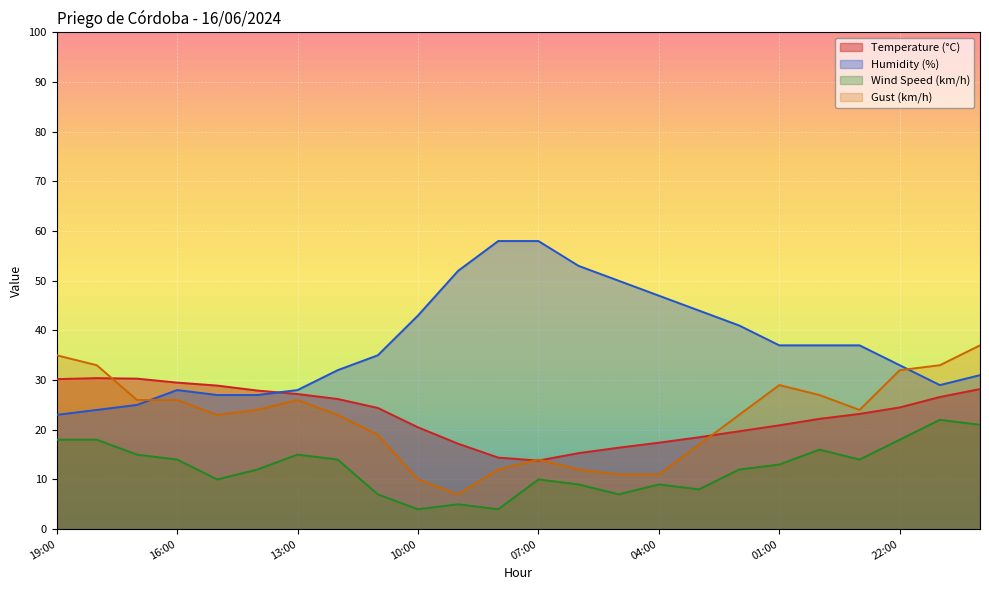

Count the number of data series in this chart.

4